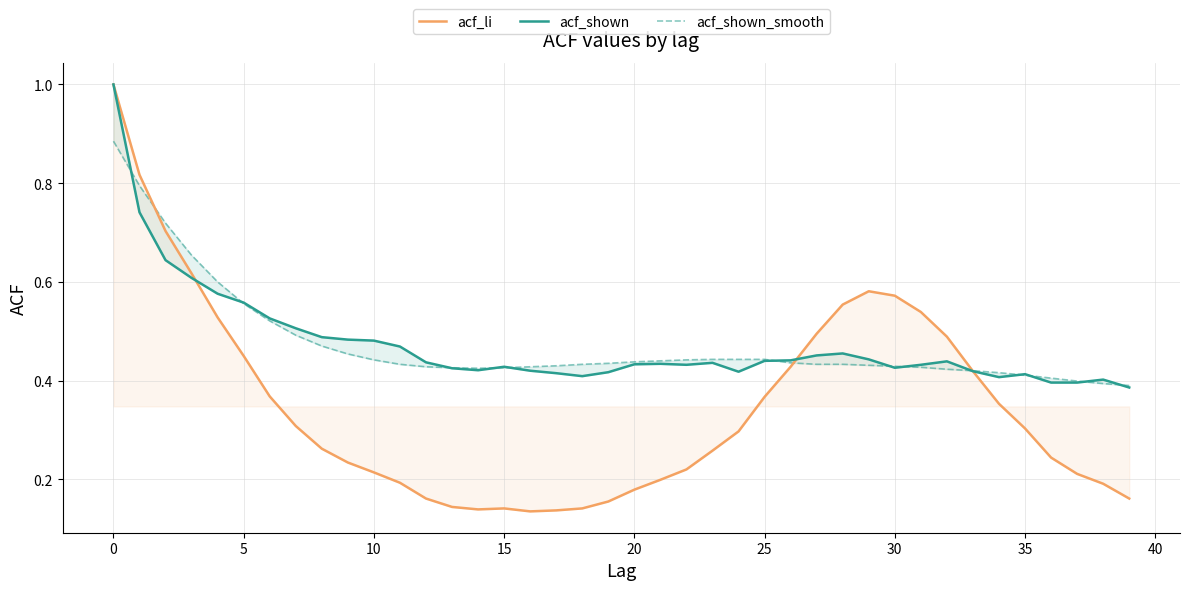

What is the highest value of the acf_li series?

1.0